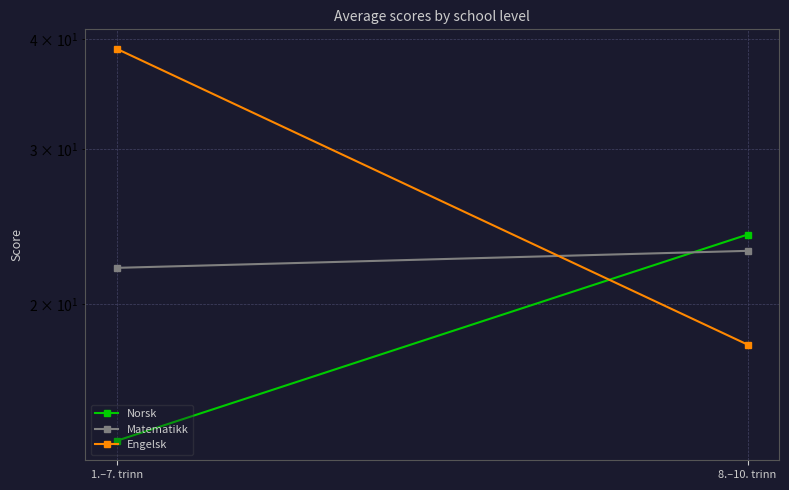

Read the Engelsk value at 8.–10. trinn, to the nearest 10.

20